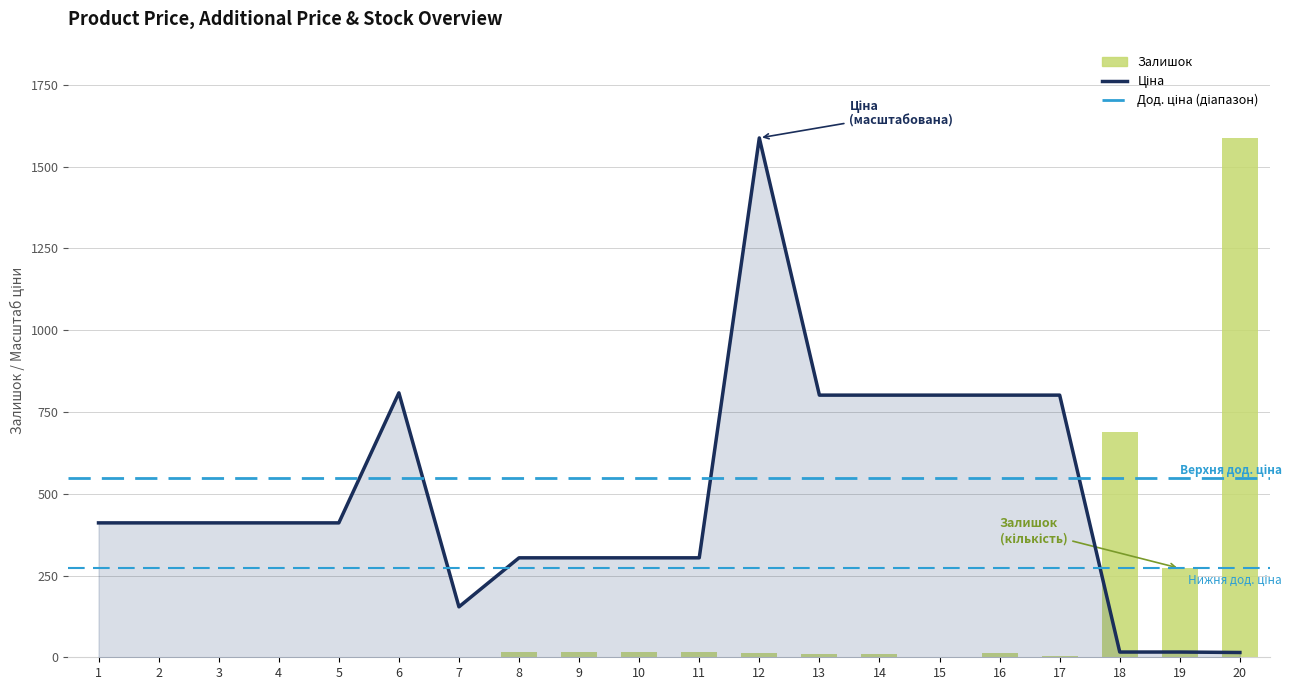

What is the average value of the Ціна series?

493.8